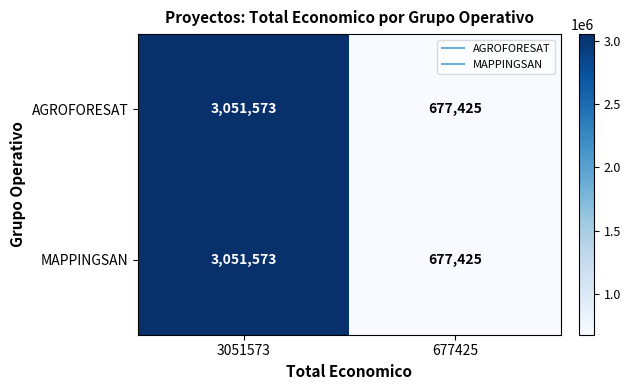

Which label corresponds to the largest value in the chart?

3051573